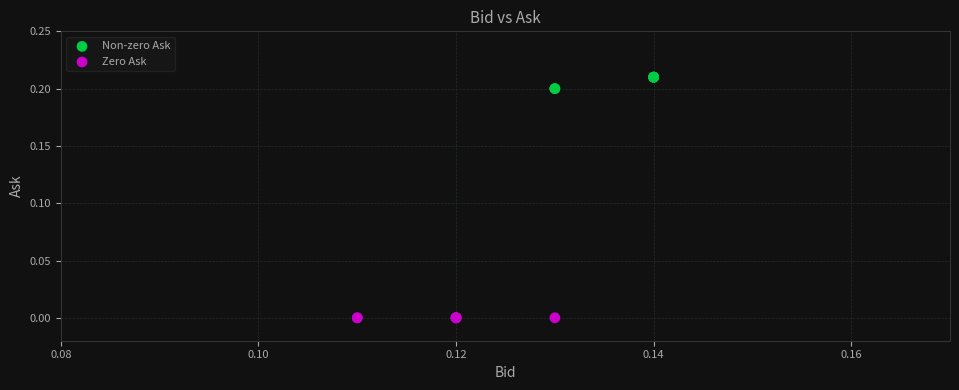

Which series contains the lowest Y value?

Zero Ask